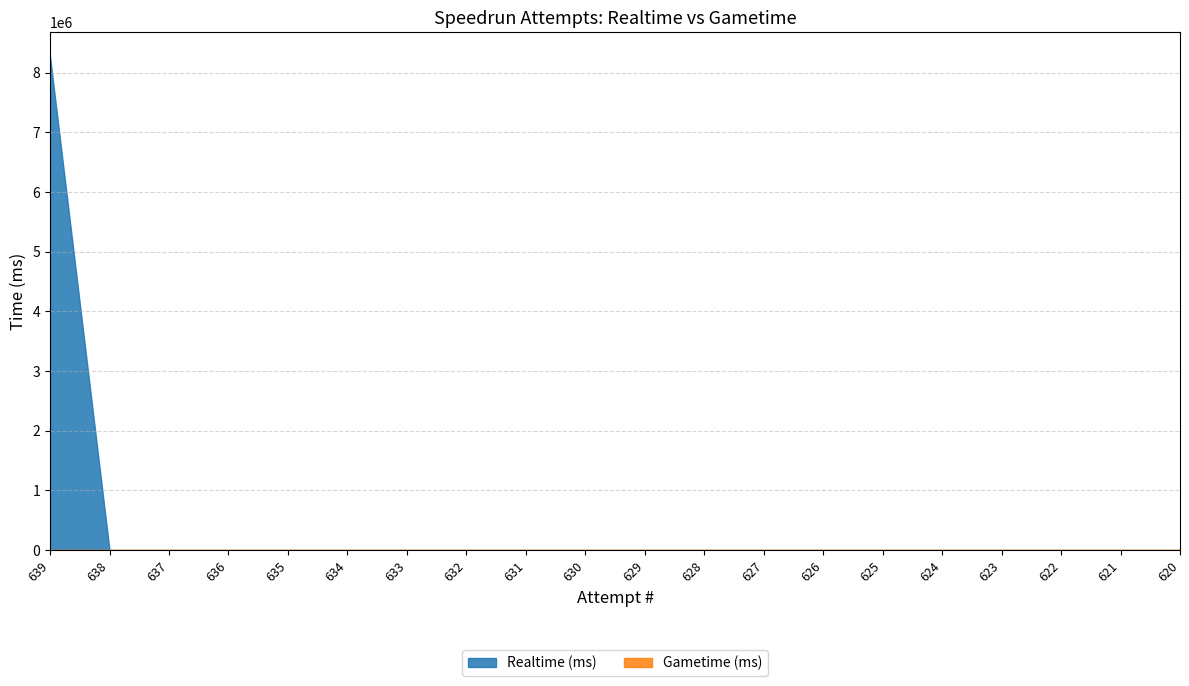

True or false: Gametime (ms) and Realtime (ms) cross at least once.

False